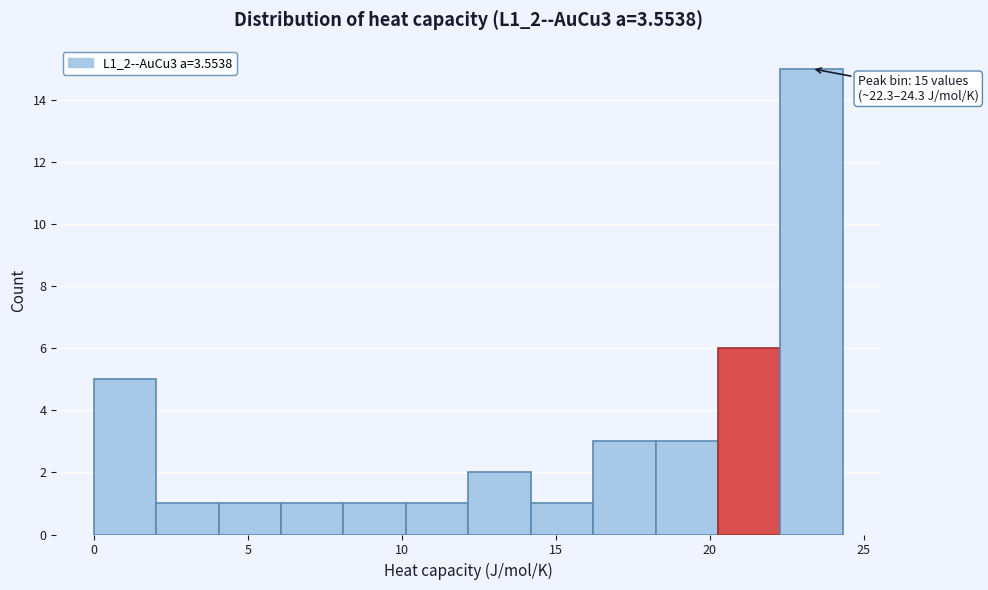

Which range on the x-axis has the tallest bar?

22.5 to 24.5